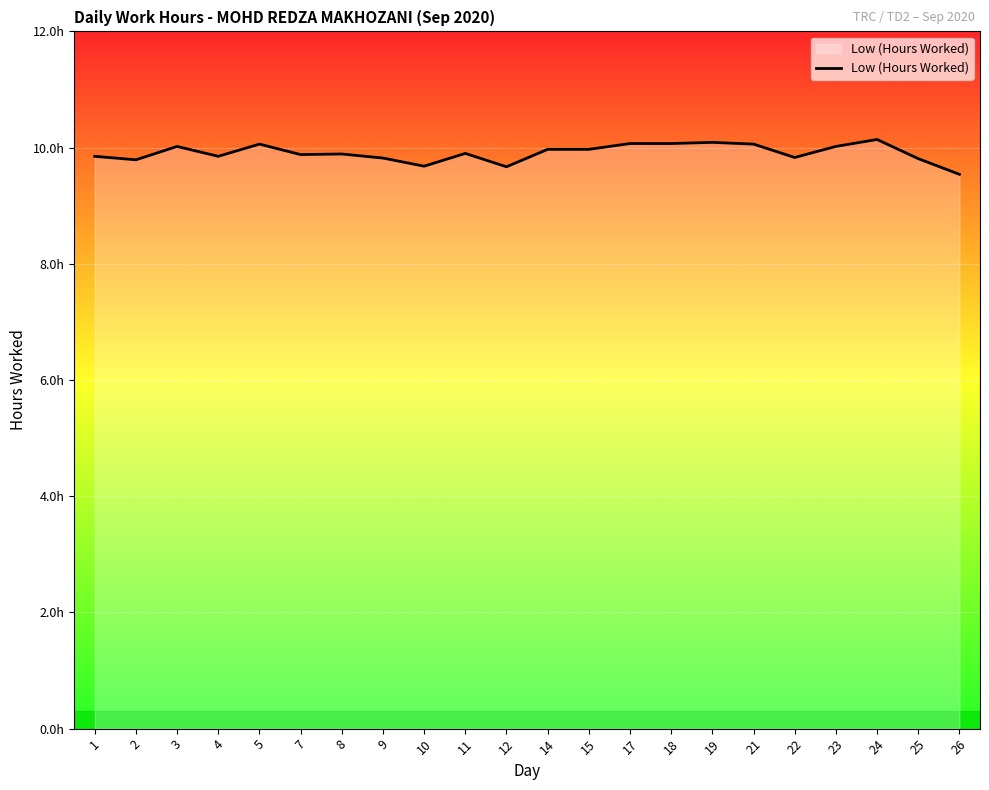

What is the ratio of the value at 4 to the value at 15?

1.0